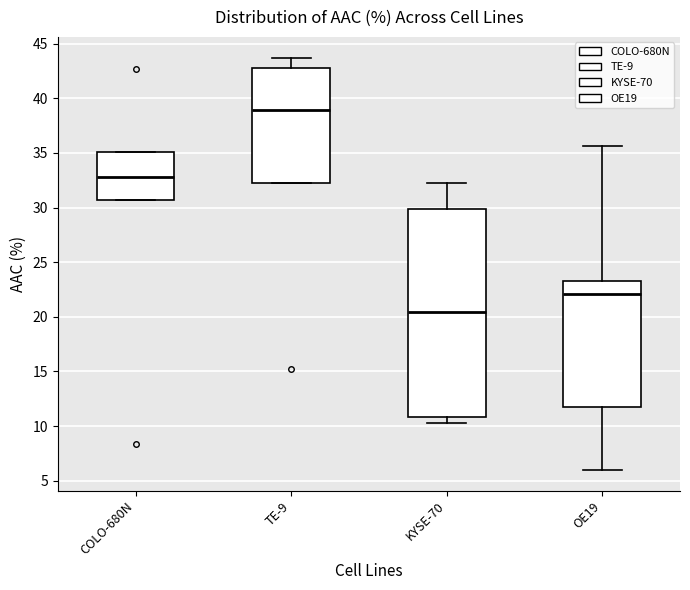

Reading left to right, read every box against the y-axis: the position of its median line, the range the box covers, and the ends of its whiskers. The values are not printed on the chart, so give them approximately, as read against the axis.

COLO-680N: median 33.0, box 30.5 to 35.0, whiskers 30.5 to 35.0
TE-9: median 39.0, box 32.5 to 43.0, whiskers 32.5 to 43.5
KYSE-70: median 20.5, box 11.0 to 30.0, whiskers 10.5 to 32.5
OE19: median 22.0, box 11.5 to 23.5, whiskers 6.0 to 35.5